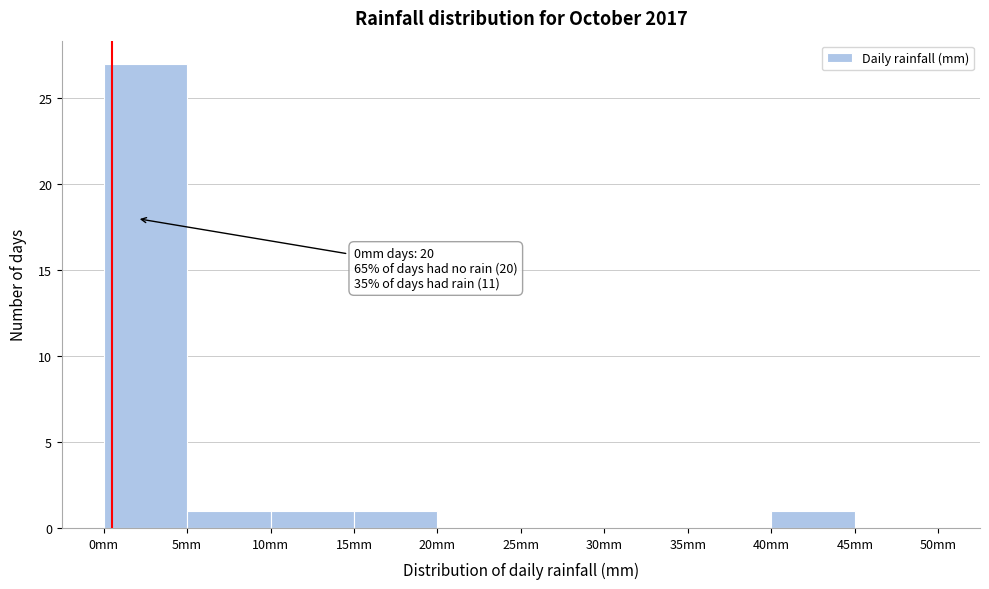

Which range on the x-axis has the tallest bar?

0 to 5